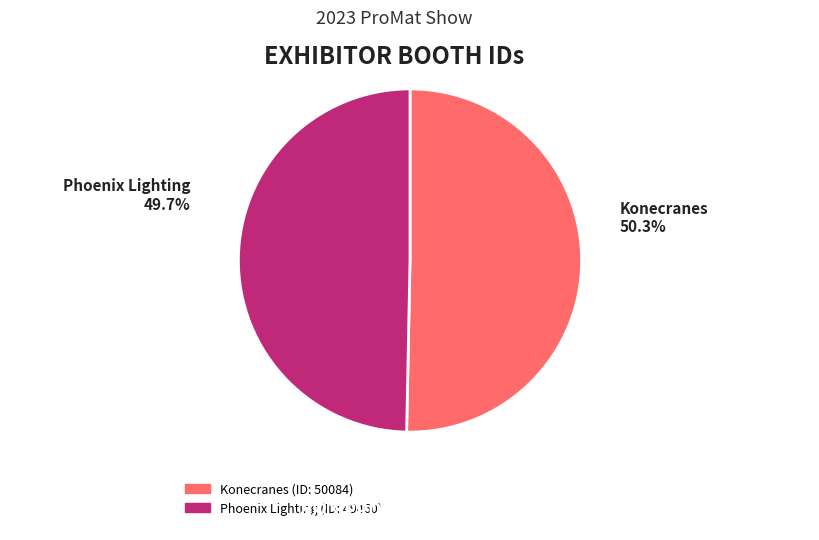

What percentage is the Phoenix Lighting slice, to the nearest percent?

50%